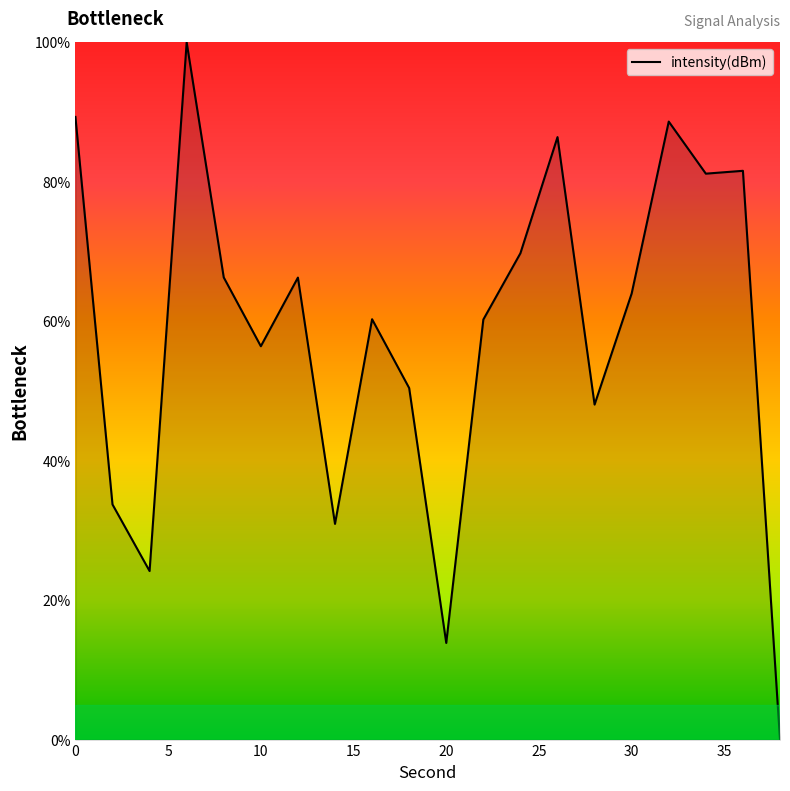

What is the greatest value displayed?

100.0